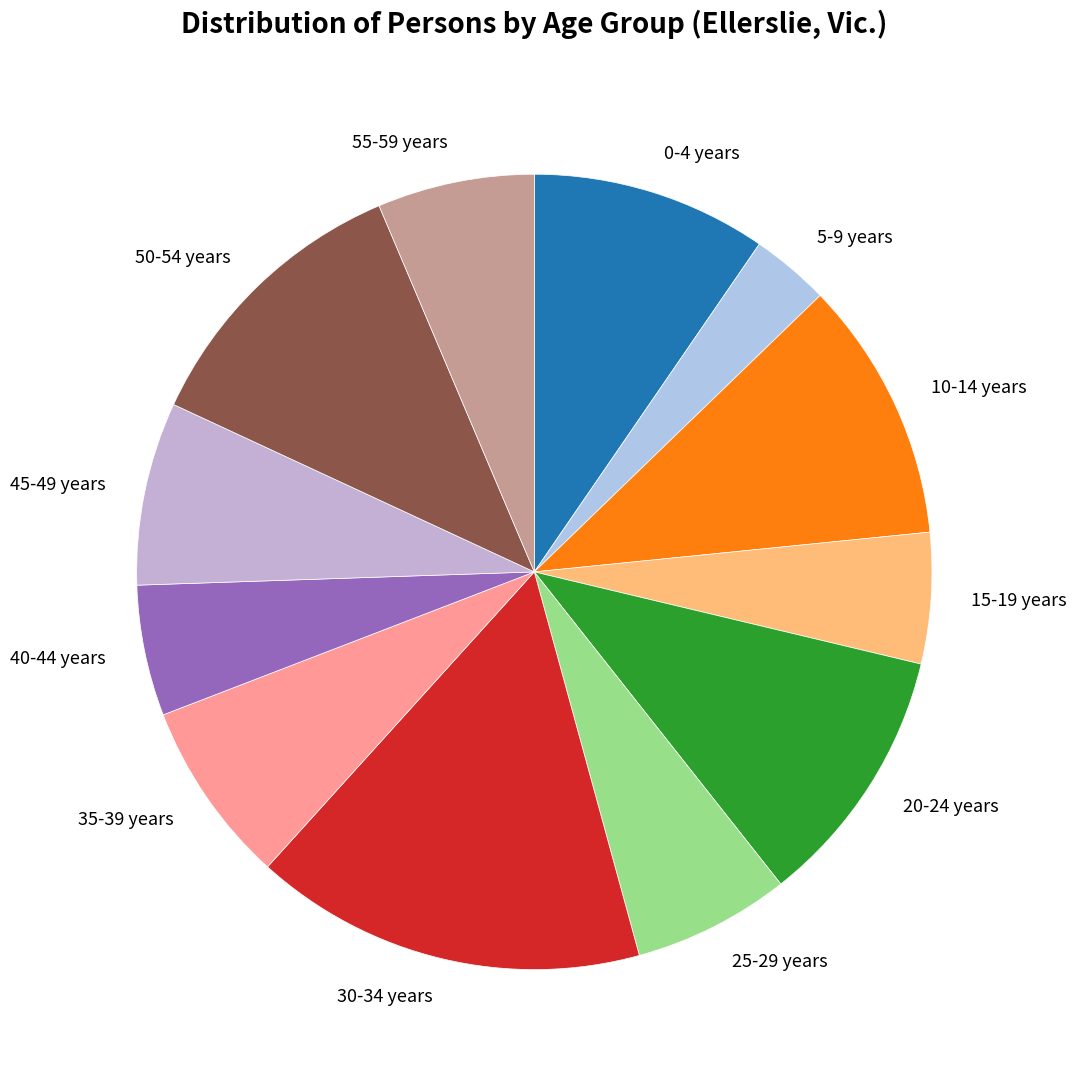

Which has a higher value, 30-34 years or 55-59 years?

30-34 years